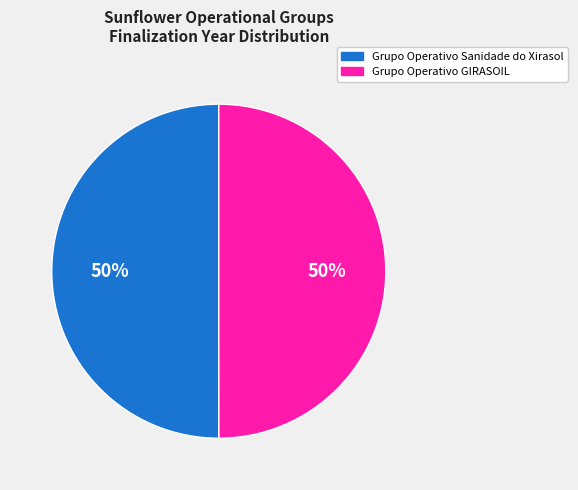

To the nearest percent, what is the combined percentage of Grupo Operativo GIRASOIL and Grupo Operativo Sanidade do Xirasol?

100%